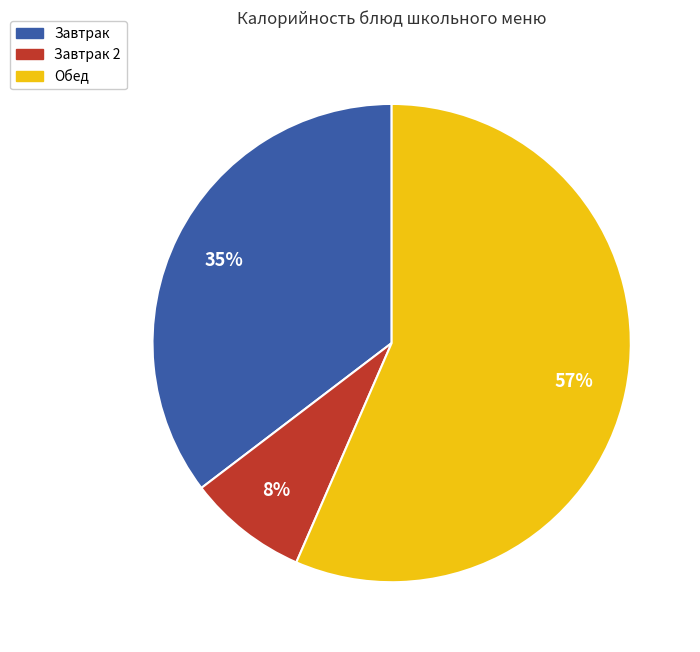

Do Завтрак and Завтрак 2 together represent more than half of the pie?

No